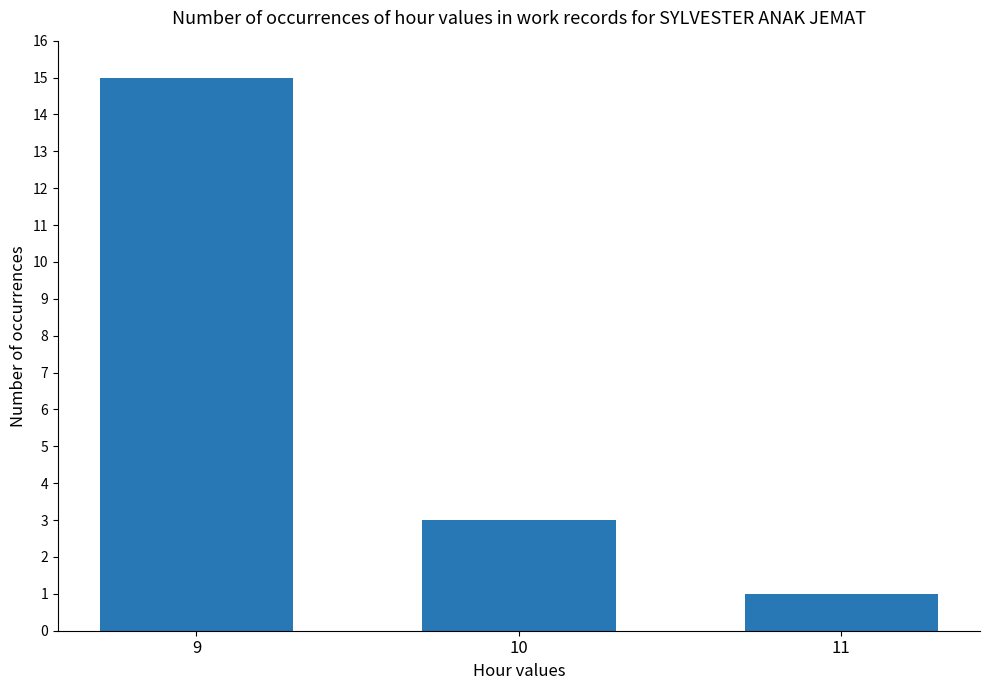

What is the difference between the second highest and minimum values?

2